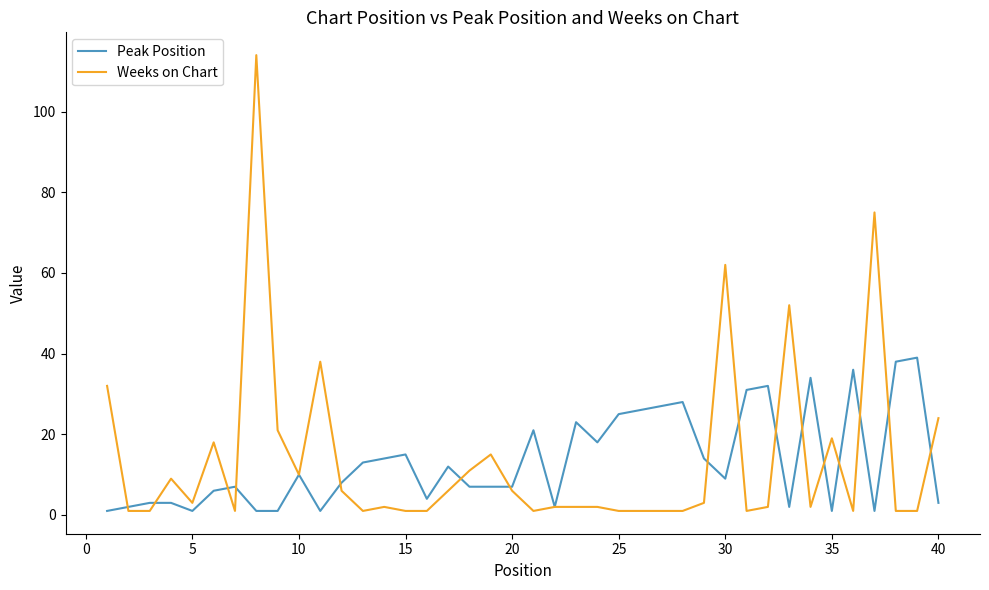

What is the maximum value shown in the chart?

114